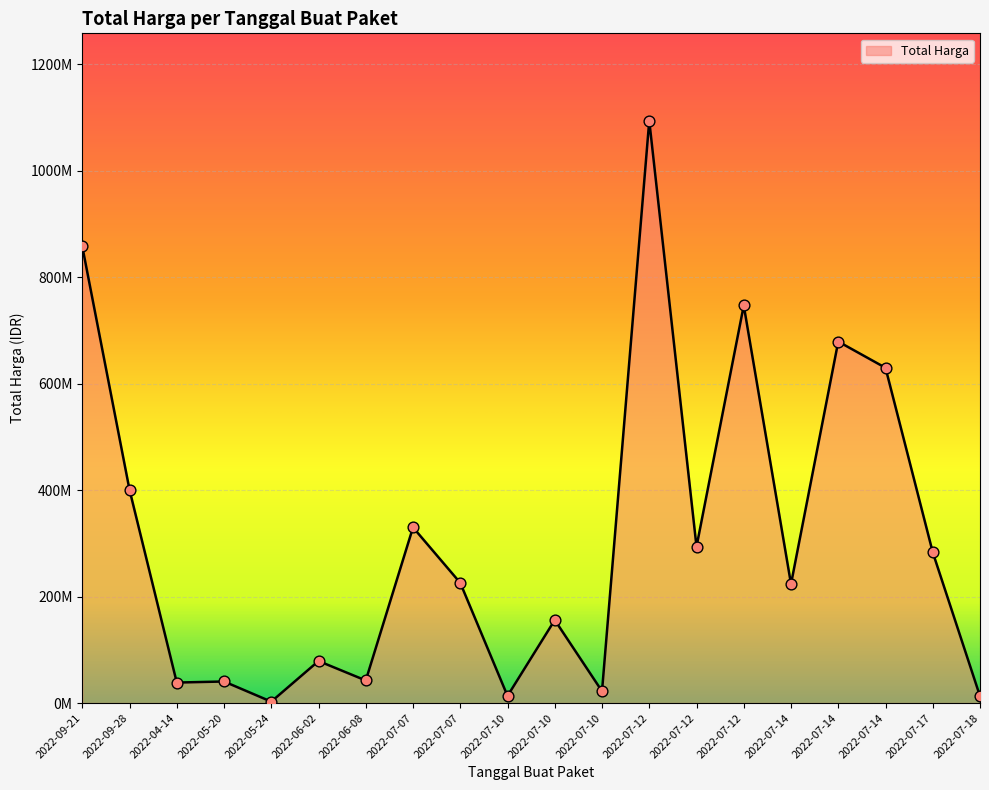

Between 2022-07-14 and 2022-07-17, which is larger?

2022-07-14